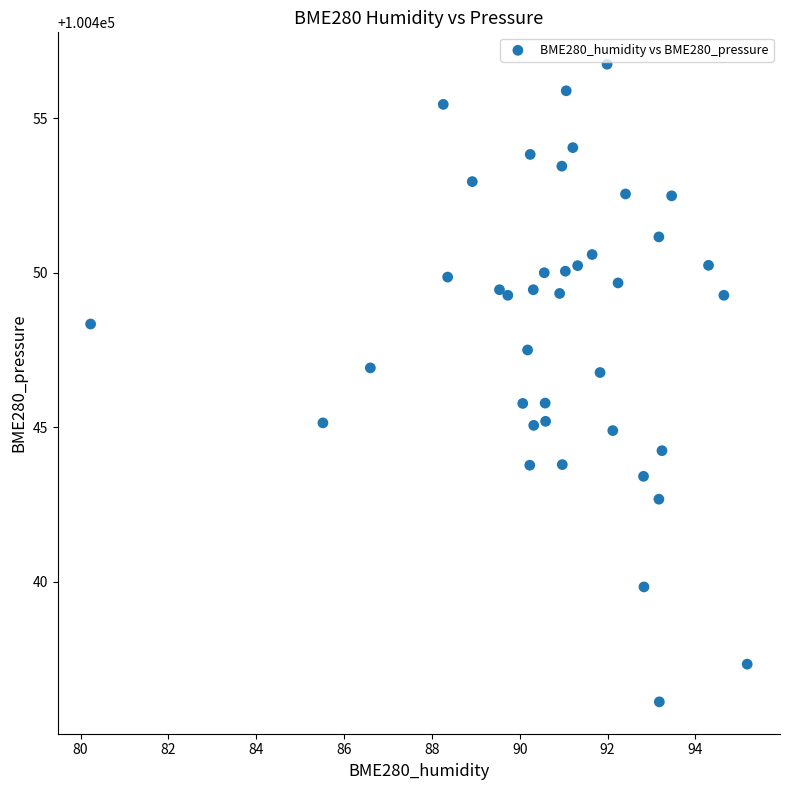

What is the range of X values (max minus min)?

15.0